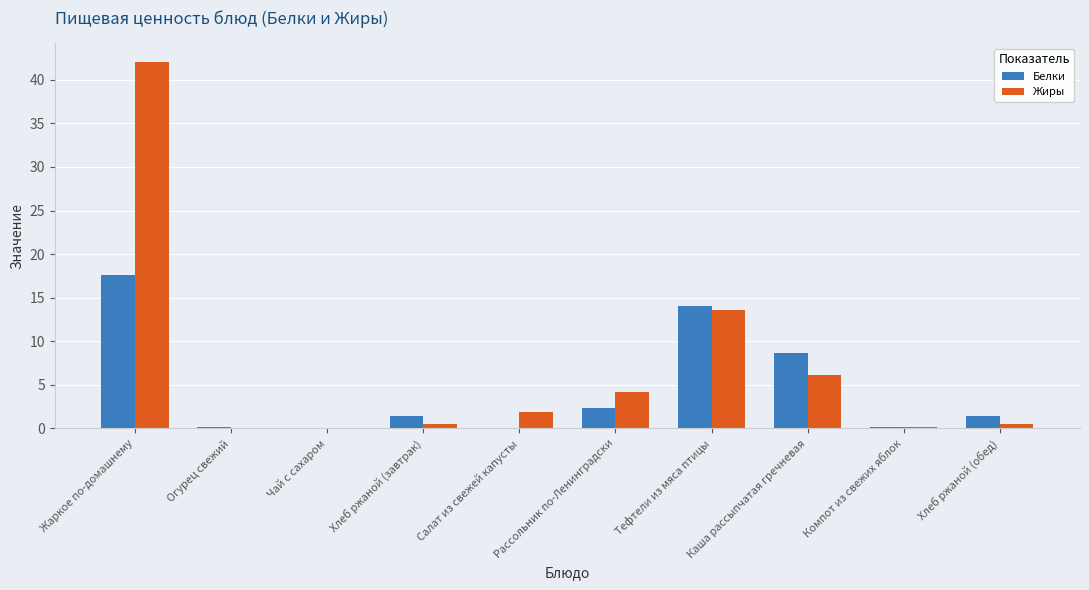

Between Салат из свежей капусты and Тефтели из мяса птицы, which series saw the biggest shift?

Белки